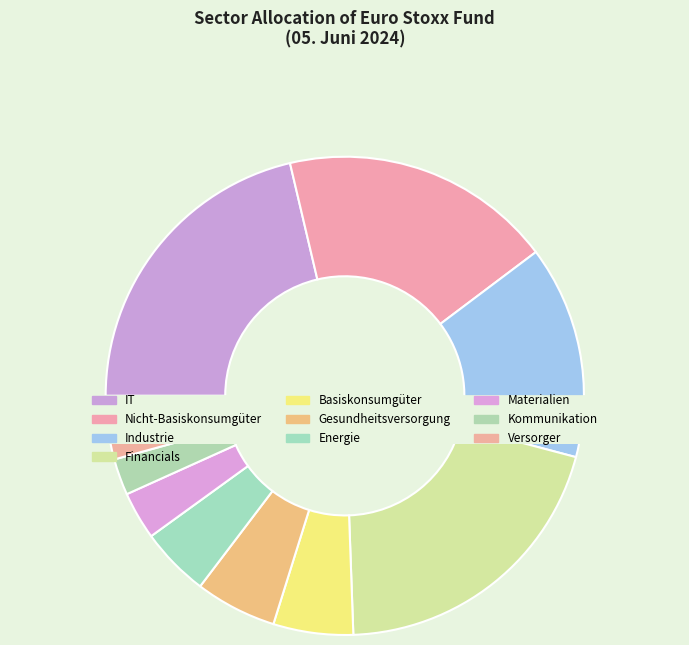

True or false: 17 accounts for 9% of the total.

False